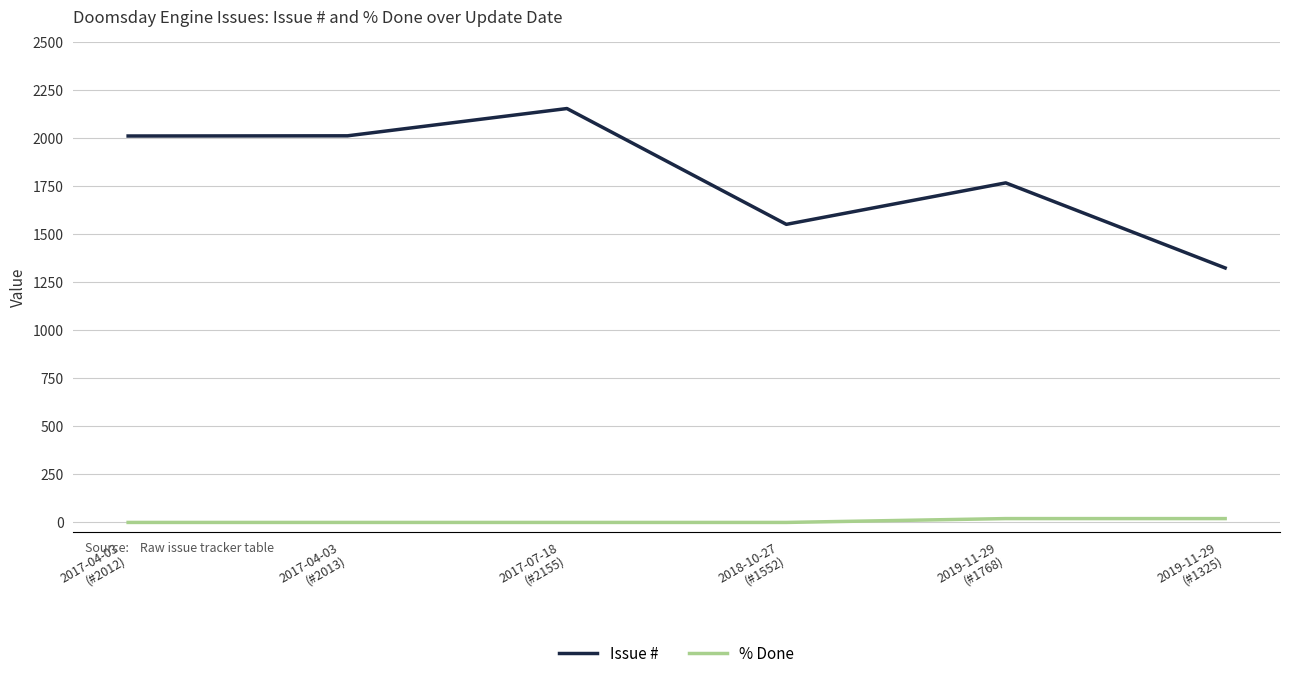

What is the difference between the Issue # values at 2019-11-29
(#1768) and 2019-11-29
(#1325)?

443